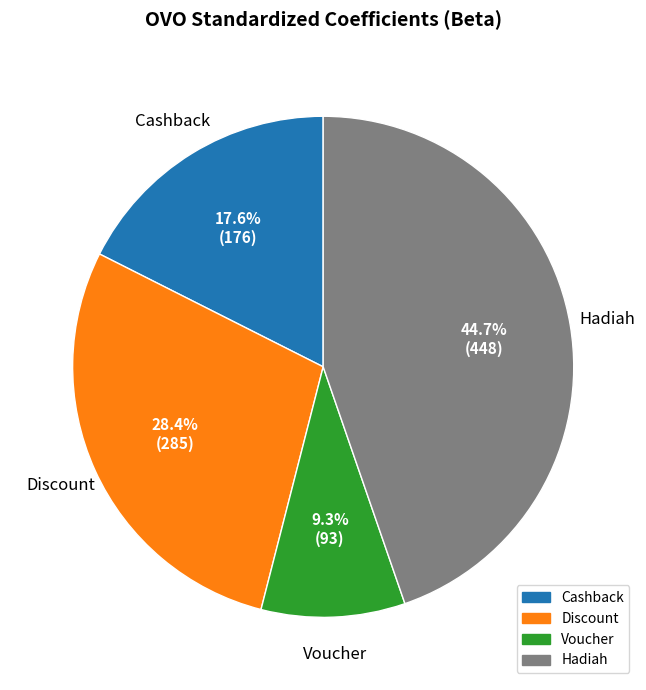

Rank the categories by value from lowest to highest.

Voucher, Cashback, Discount, Hadiah